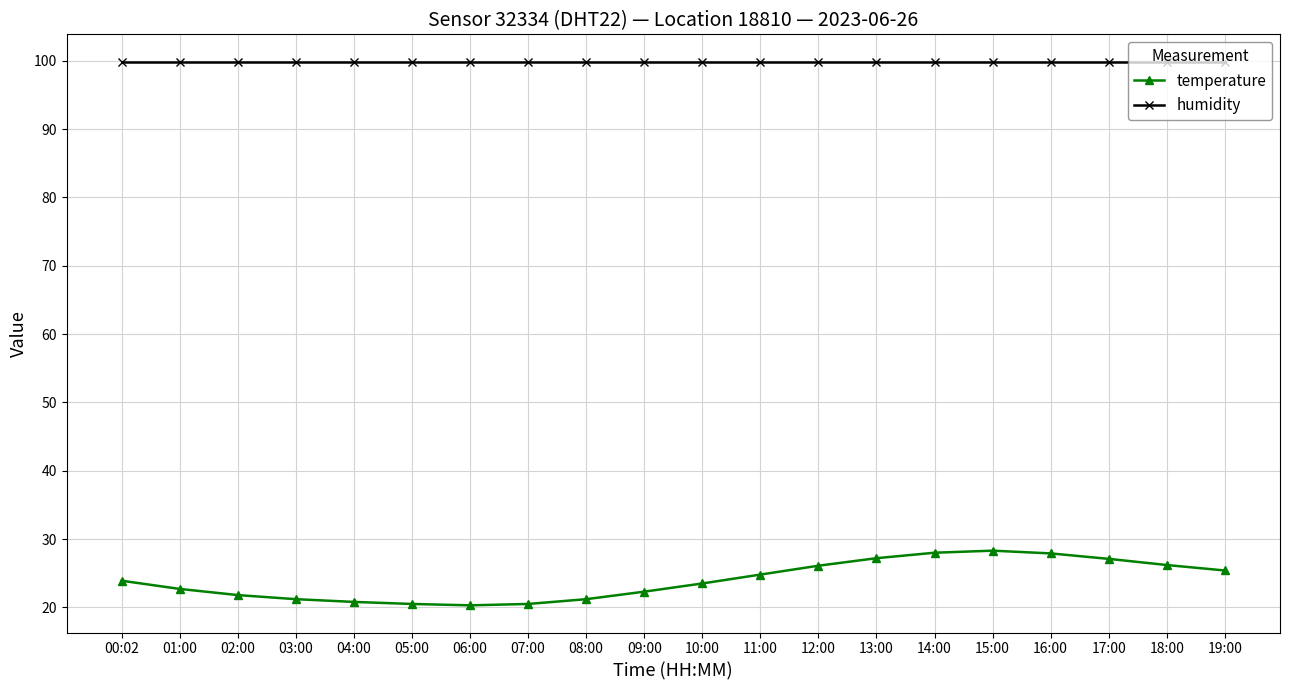

True or false: humidity and temperature intersect in this chart.

False